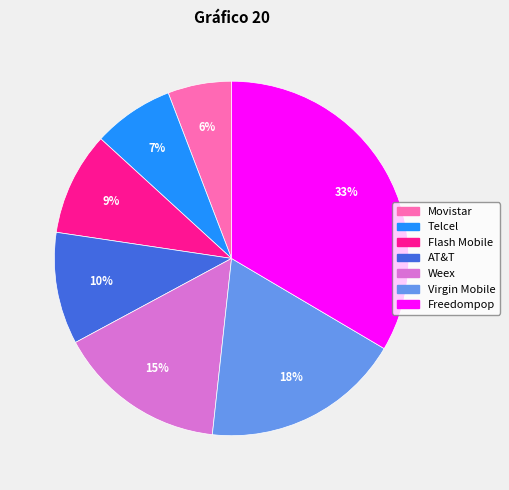

Which category has the biggest portion of the pie?

Freedompop